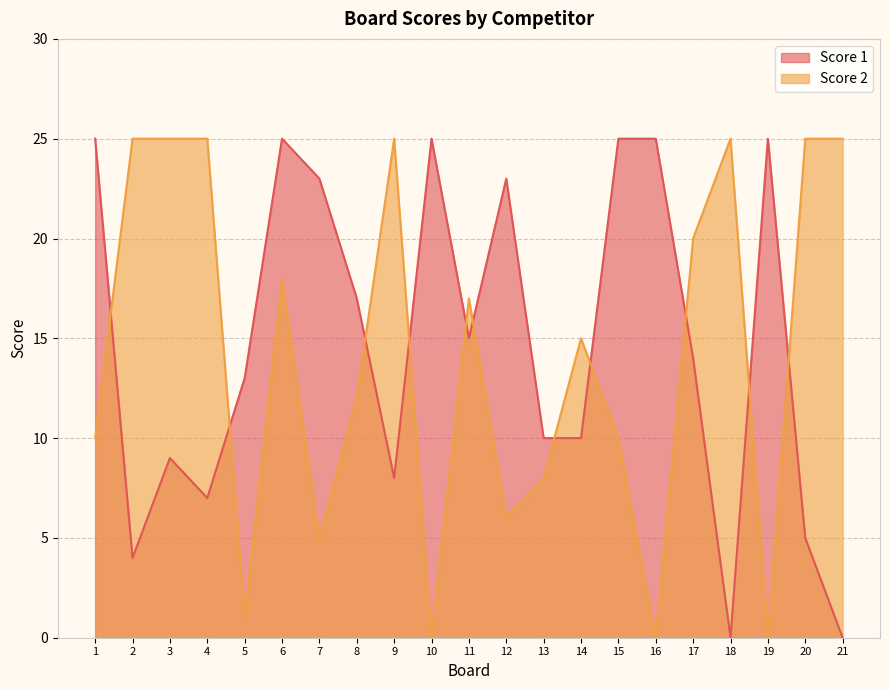

Reading left to right, what are all the values shown in this chart?

Score 1: 1=25	2=4	3=9	4=7	5=13	6=25	7=23	8=17	9=8	10=25	11=15	12=23	13=10	14=10	15=25	16=25	17=14	18=0	19=25	20=5	21=0
Score 2: 1=10	2=25	3=25	4=25	5=1	6=18	7=5	8=12	9=25	10=0	11=17	12=6	13=8	14=15	15=10	16=0	17=20	18=25	19=0	20=25	21=25